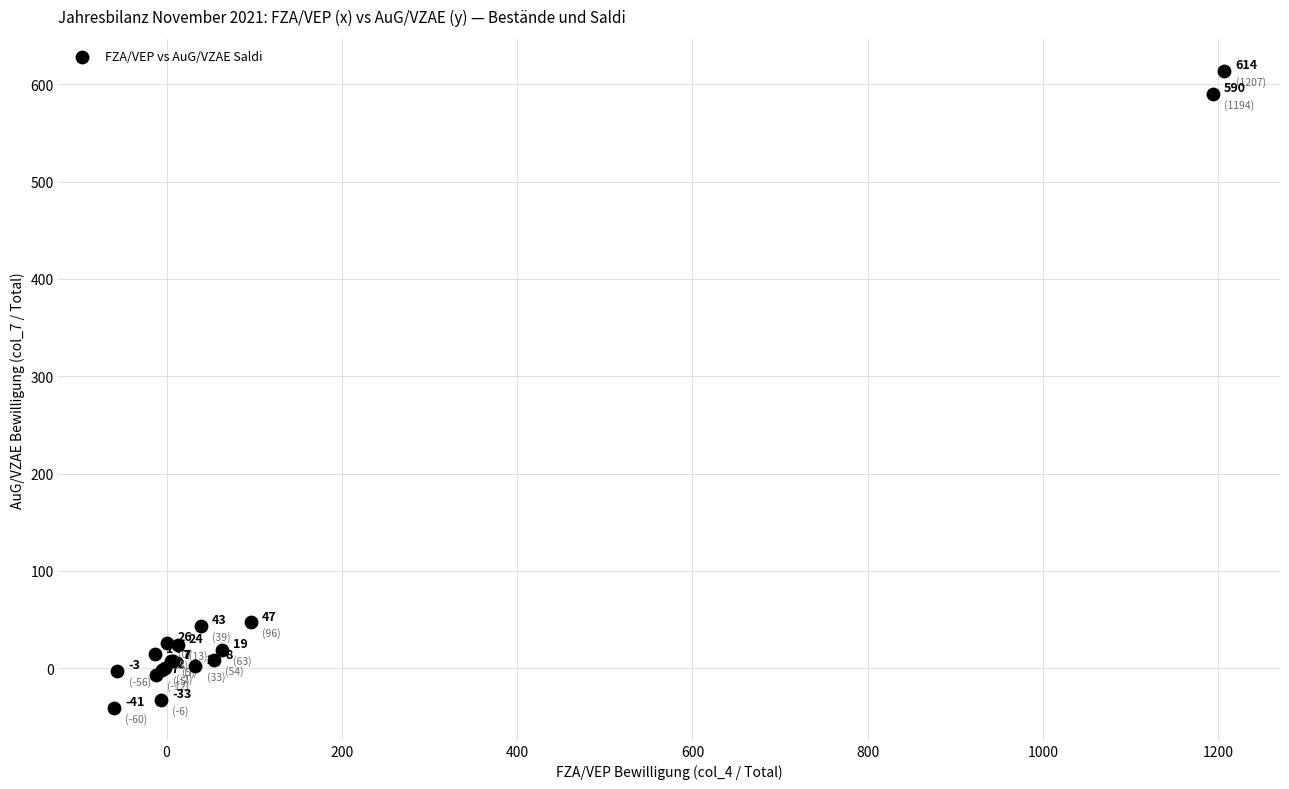

What Y value in the scatter plot is closest to 286?

47